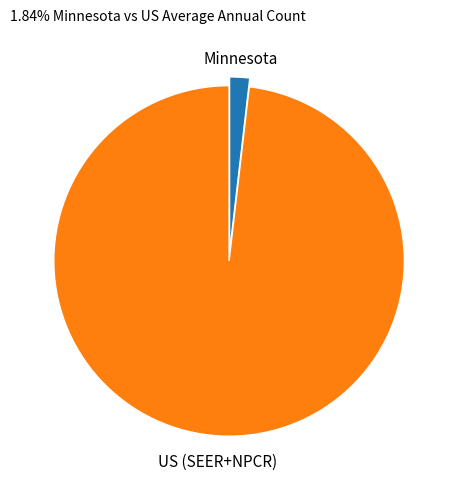

Do US (SEER+NPCR) and Minnesota together represent more than half of the pie?

Yes